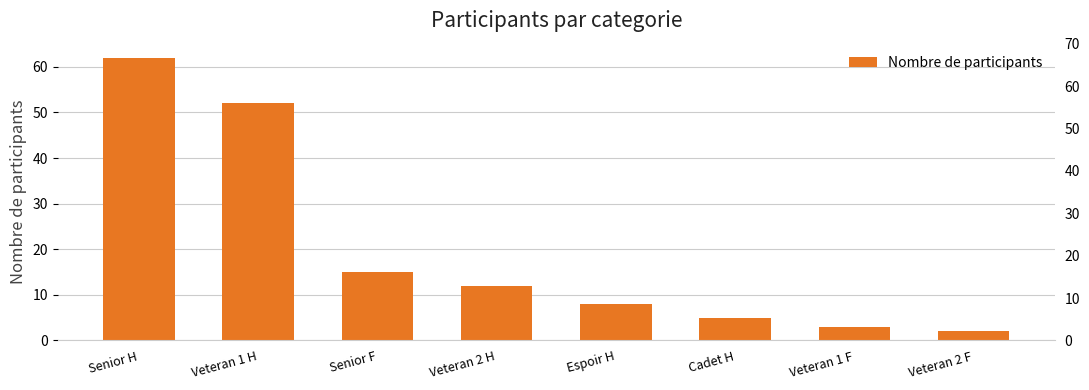

Reading right to left, transcribe all the data shown in this chart.

Veteran 2 F=2	Veteran 1 F=3	Cadet H=5	Espoir H=8	Veteran 2 H=12	Senior F=15	Veteran 1 H=52	Senior H=62